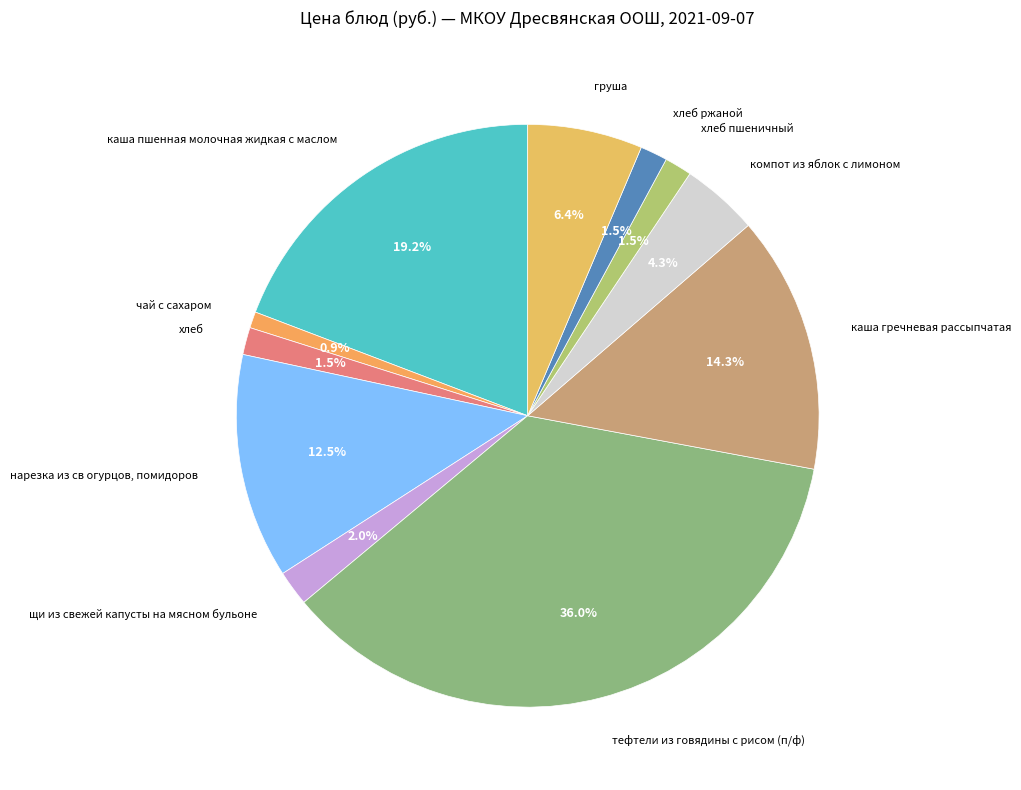

Which category has the smallest portion of the pie?

чай с сахаром